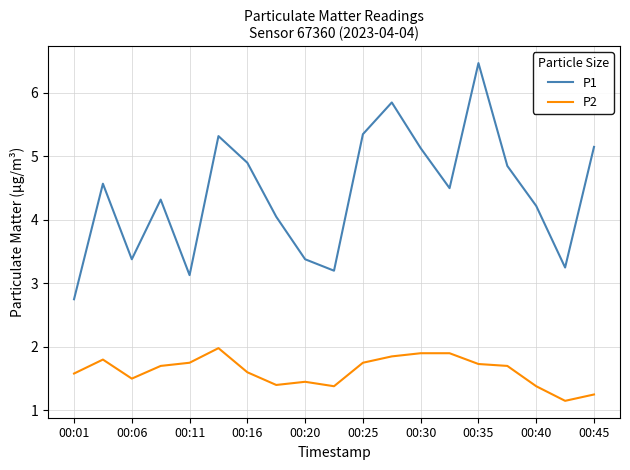

Which series has the widest spread of values?

P1